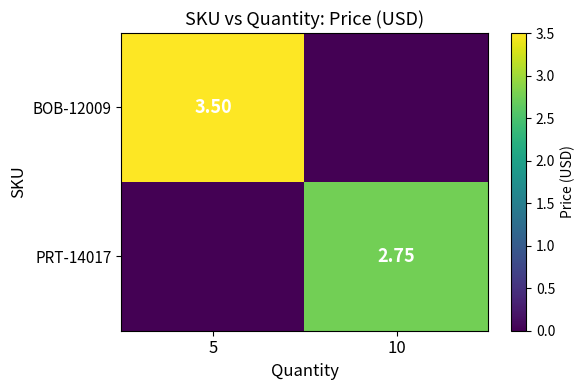

Is the value of BOB-12009 at 5 greater than the value of PRT-14017 at 10?

Yes